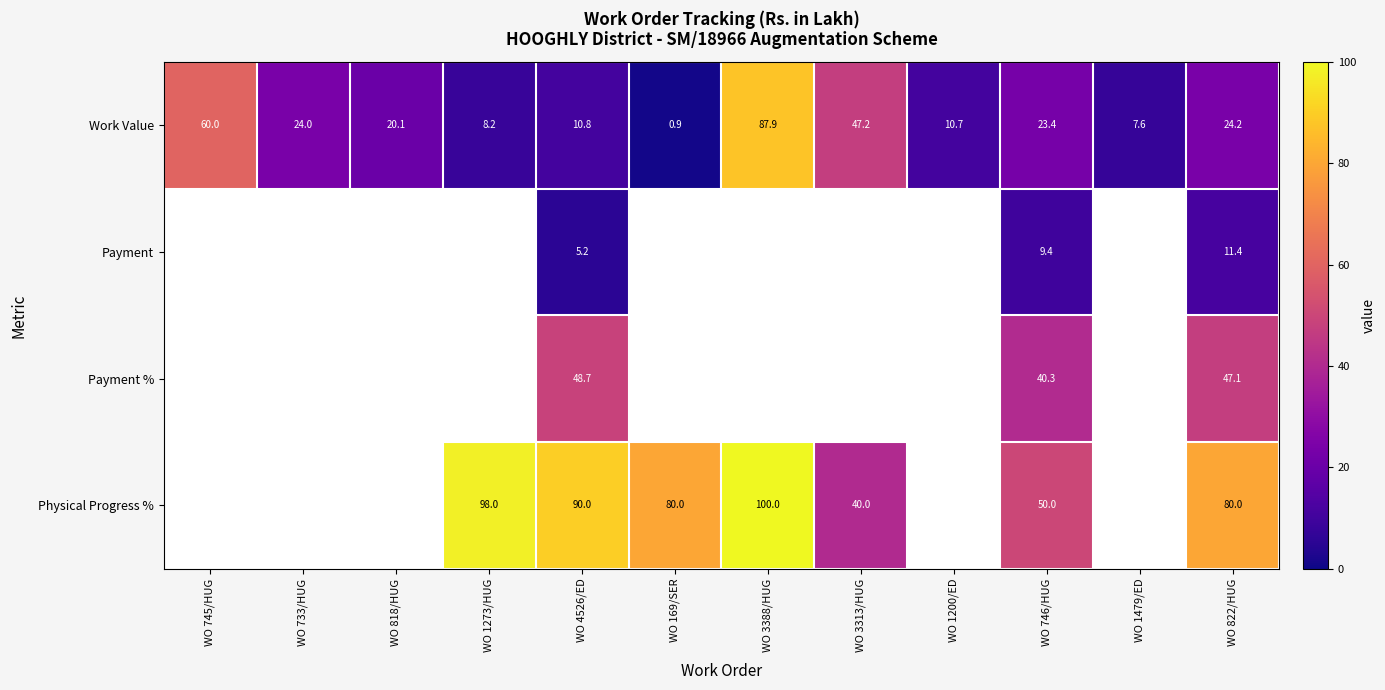

What is the average value of the Work Value series?

27.1